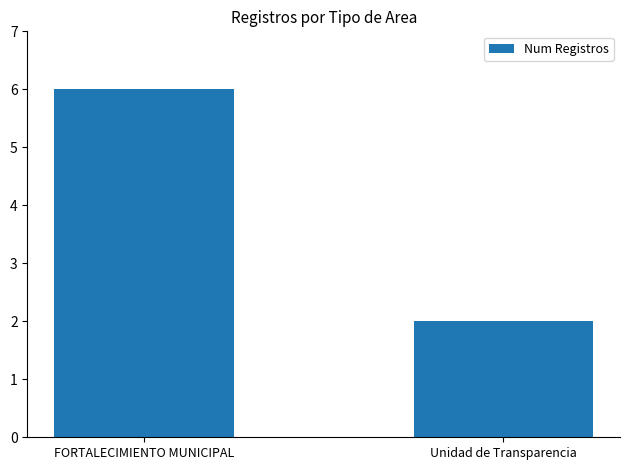

What is the smallest value displayed?

2